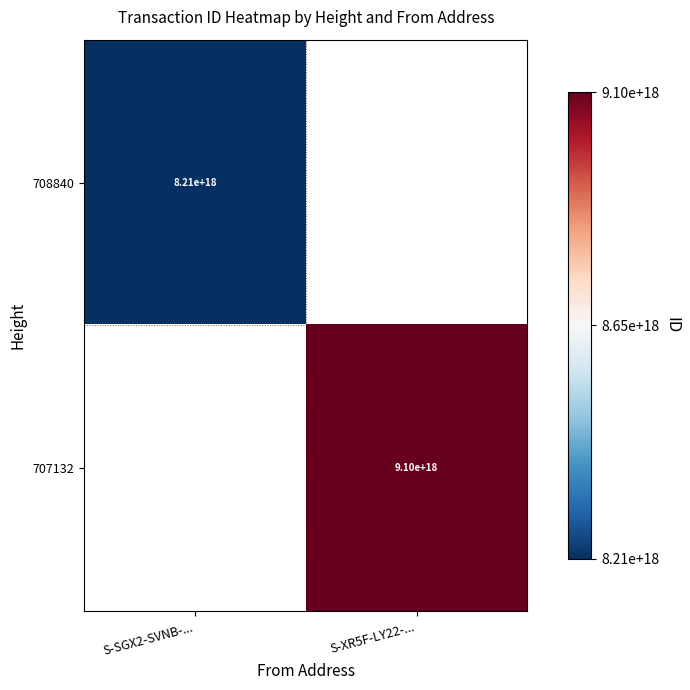

Is the value of 708840 at S-SGX2-SVNB-... greater than the value of 707132 at S-XR5F-LY22-...?

No